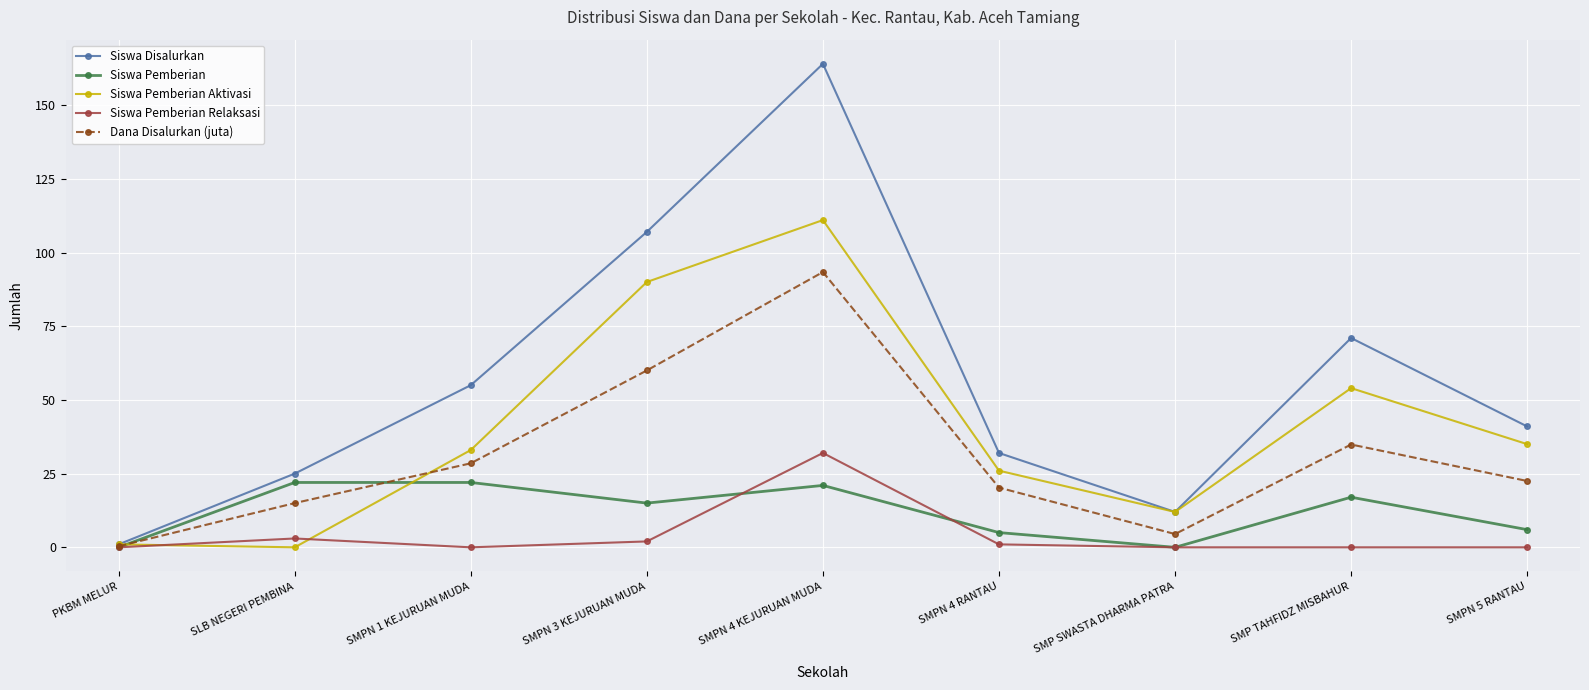

What is the approximate value of Siswa Disalurkan at SMP SWASTA DHARMA PATRA?

12.0